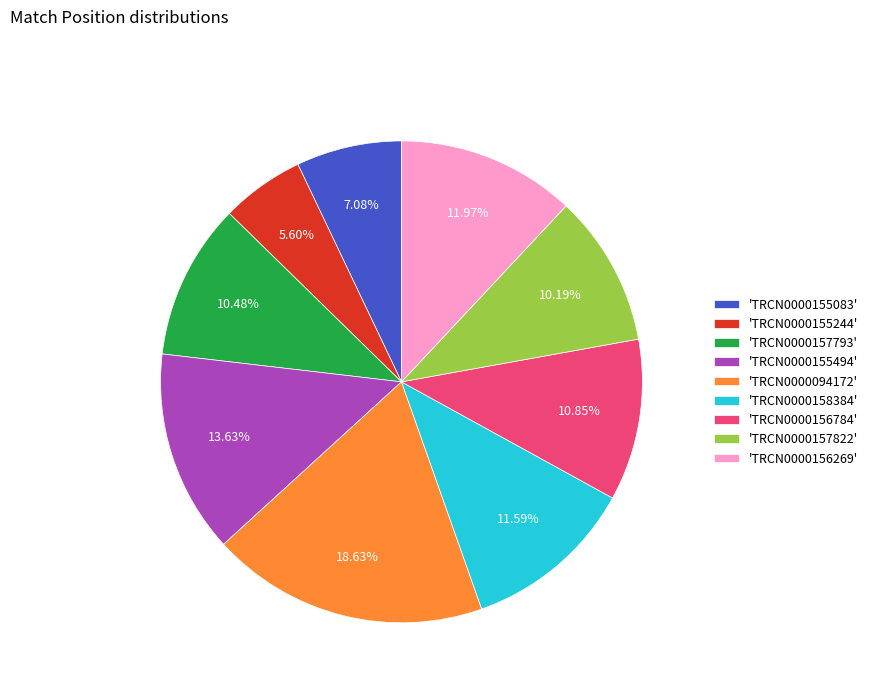

Does 'TRCN0000155083' account for over 50% of the chart?

No